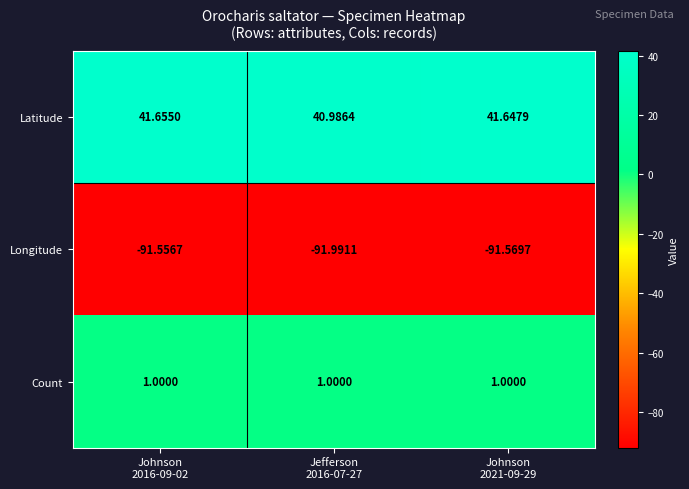

At which category does the chart reach its minimum across all series?

Jefferson
2016-07-27